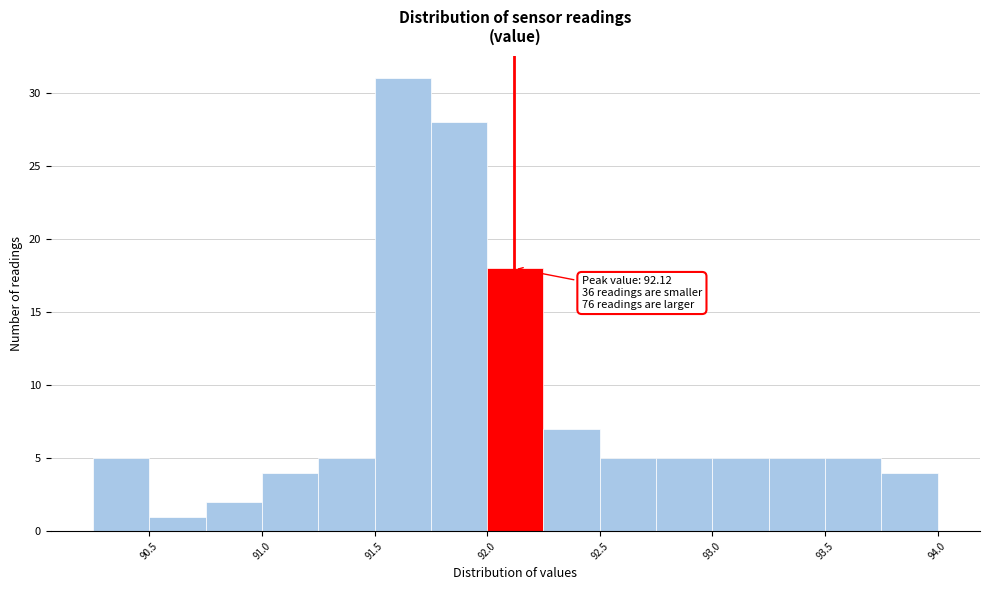

Over which range of the x-axis is the bar tallest?

91.50 to 91.75